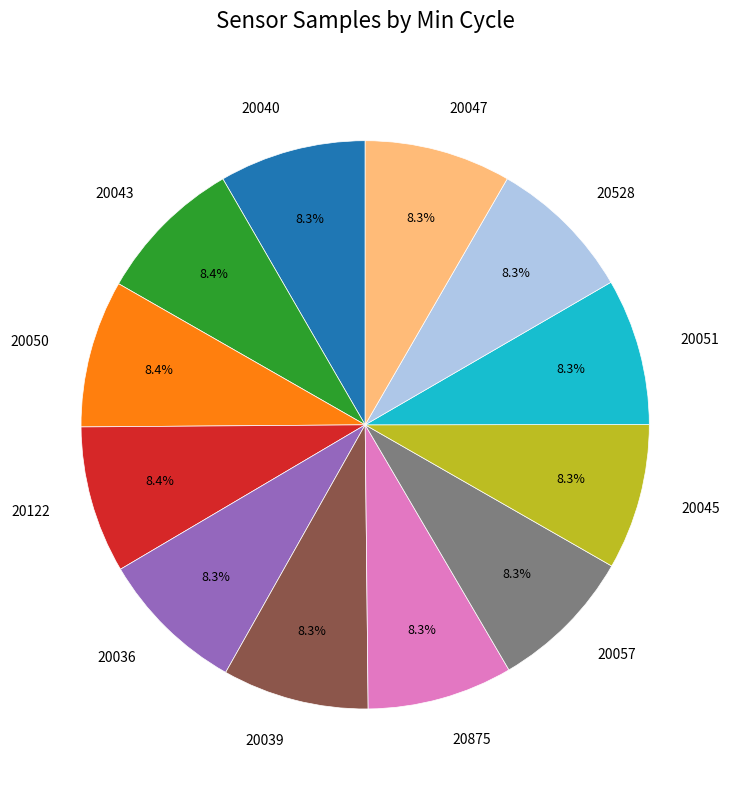

How many segments does this pie chart have?

12